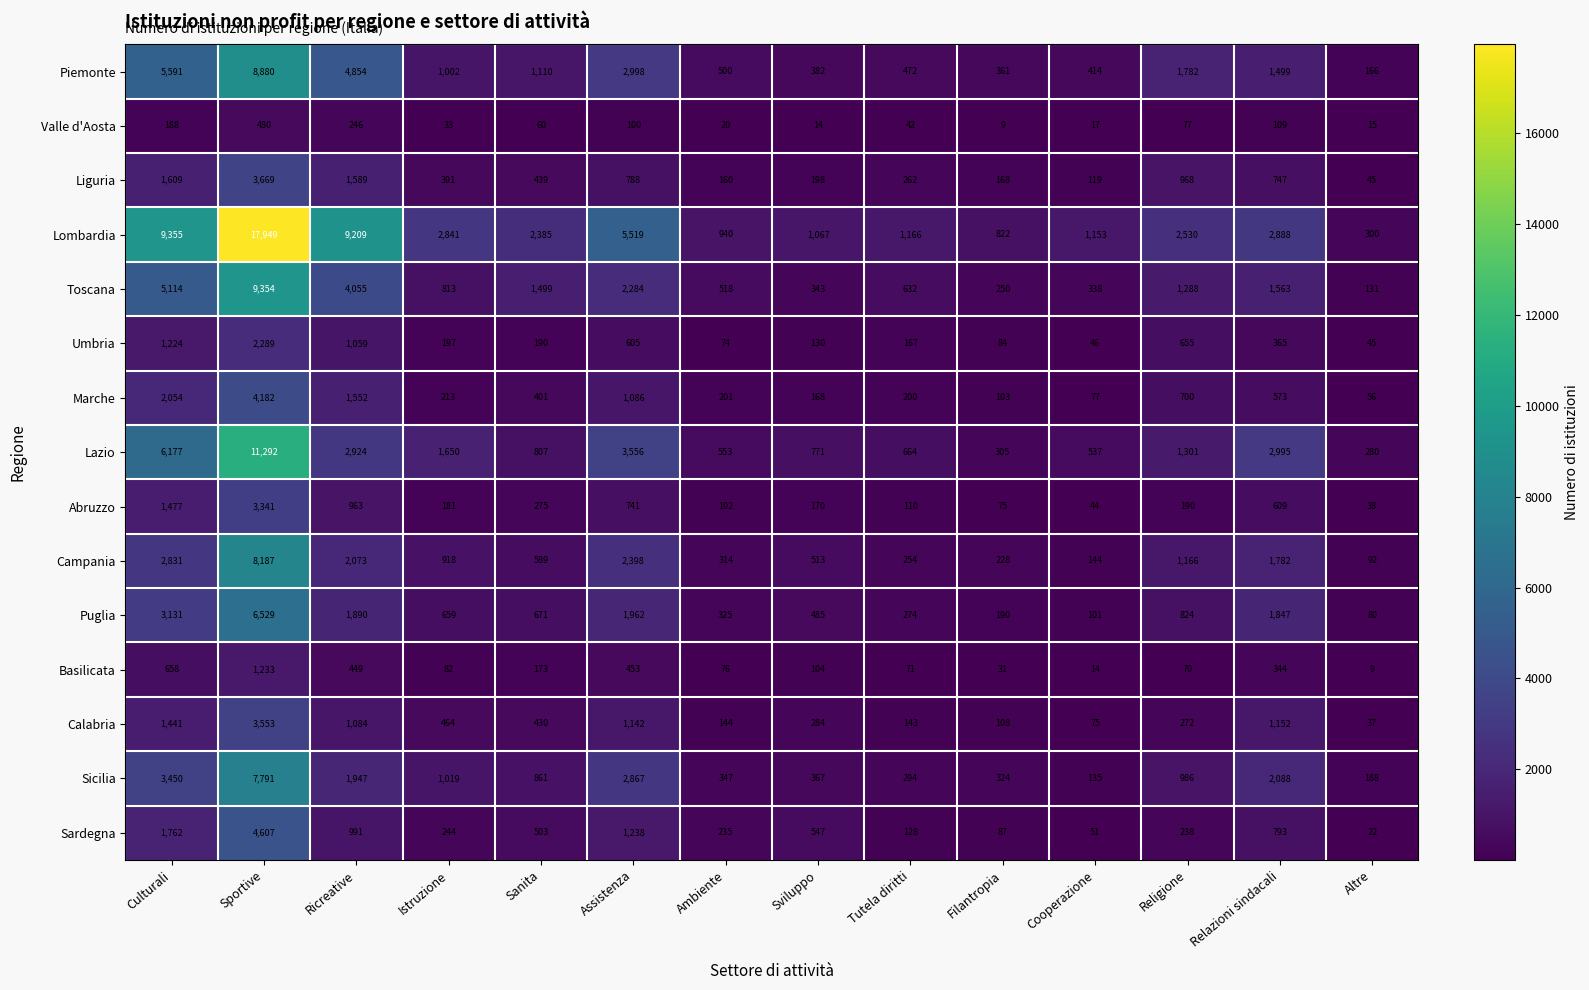

What value does the Calabria series have at Ricreative?

1084